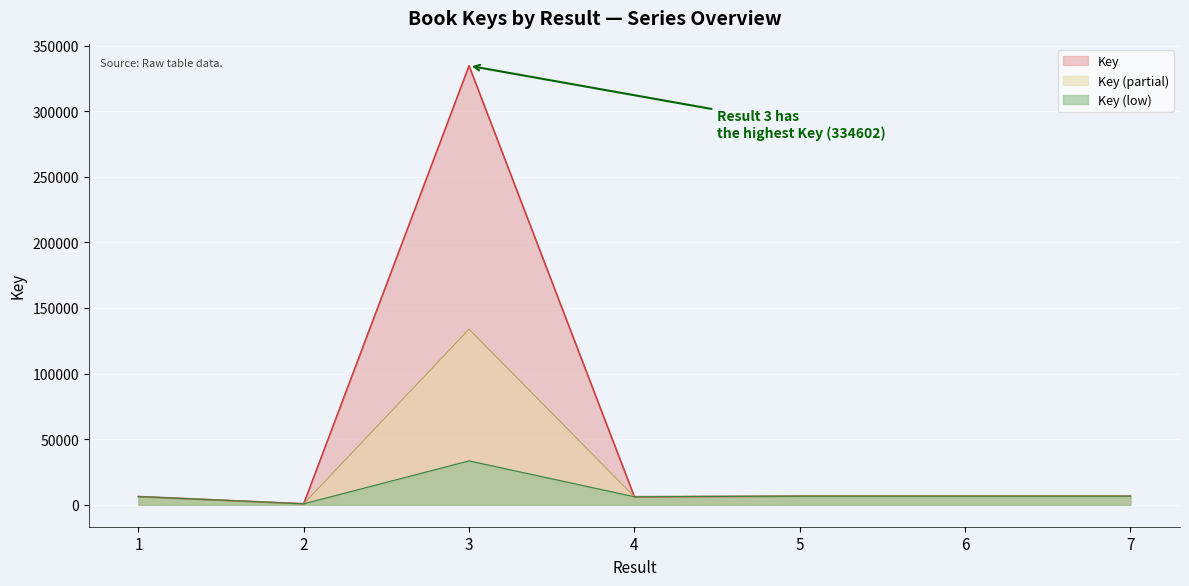

How many lines are shown in the chart?

3